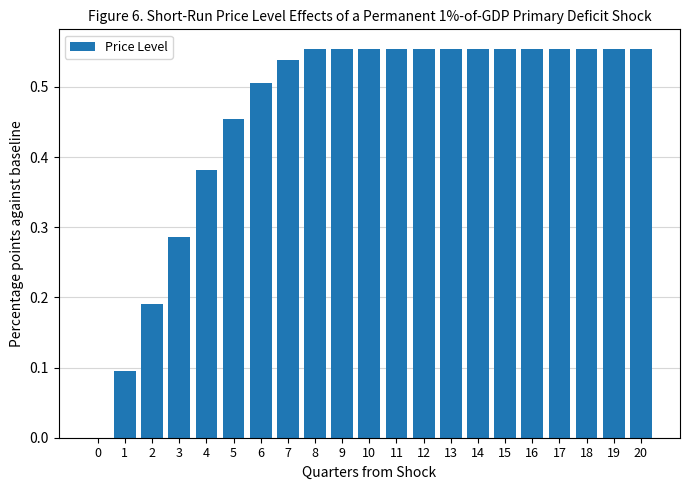

What is the sum of the values at 3 and 11?

0.8